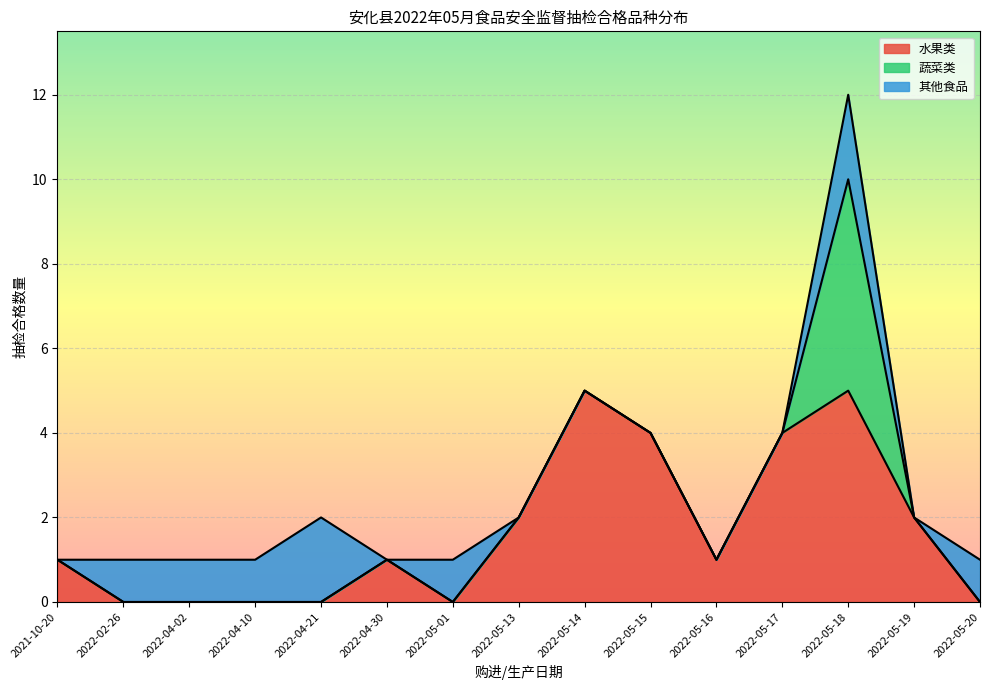

Is it true that 水果类 equals 5 at 2022-05-15?

False